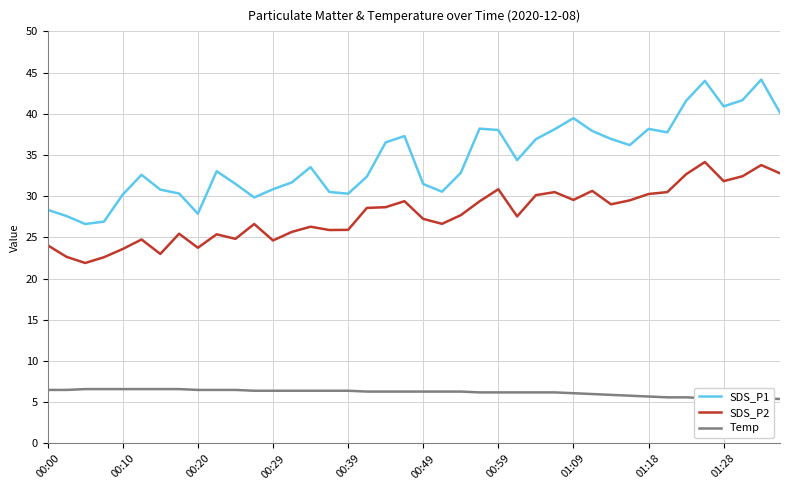

Which series has the largest range (max minus min)?

SDS_P1